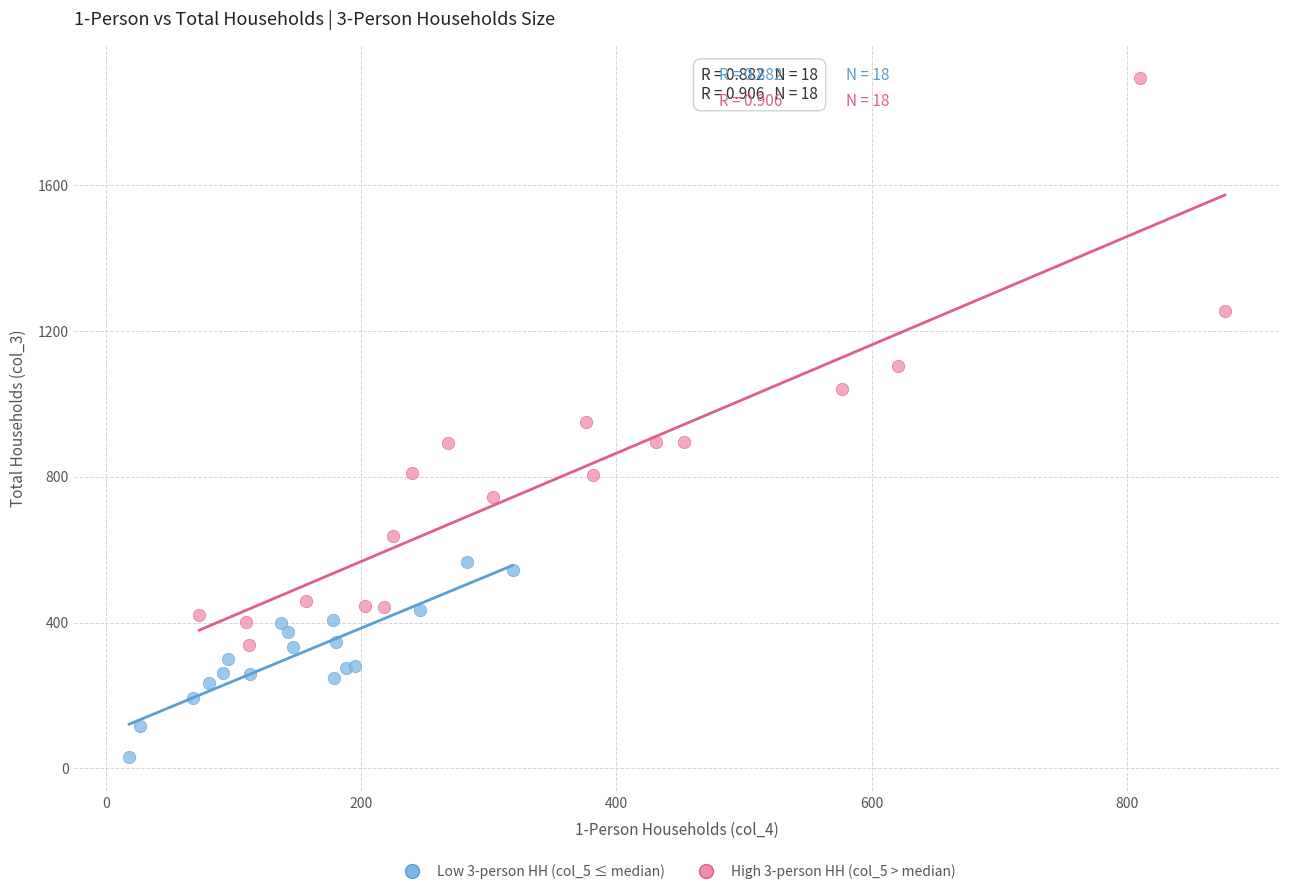

Which series contains the highest Y value?

High 3-person HH (col_5 > median)